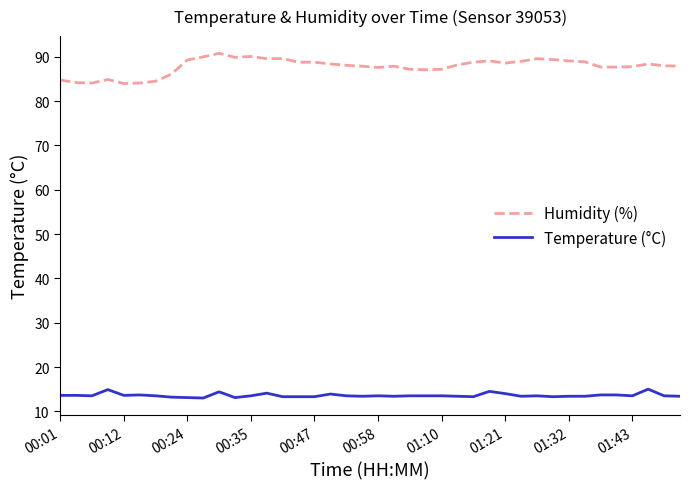

Is this an area chart (filled region under the line)?

No